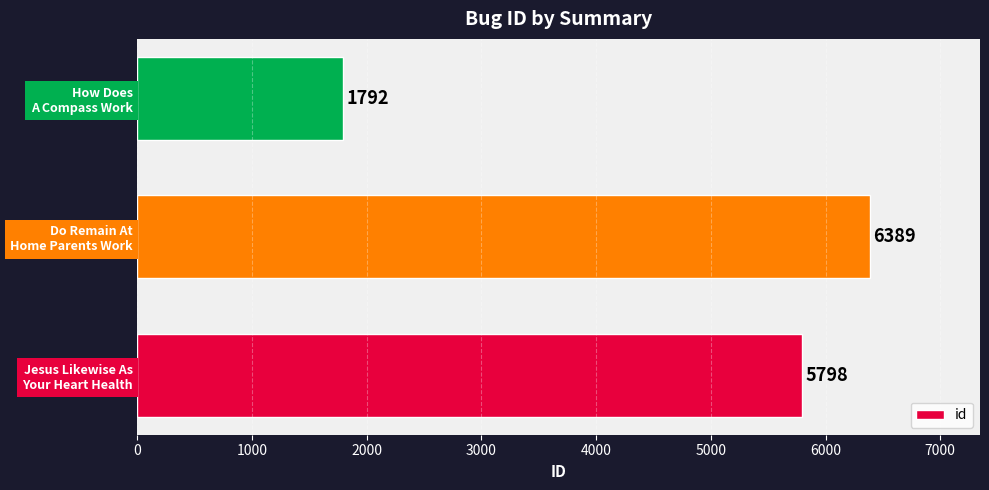

Count the values in the range 1792 to 6389.

3